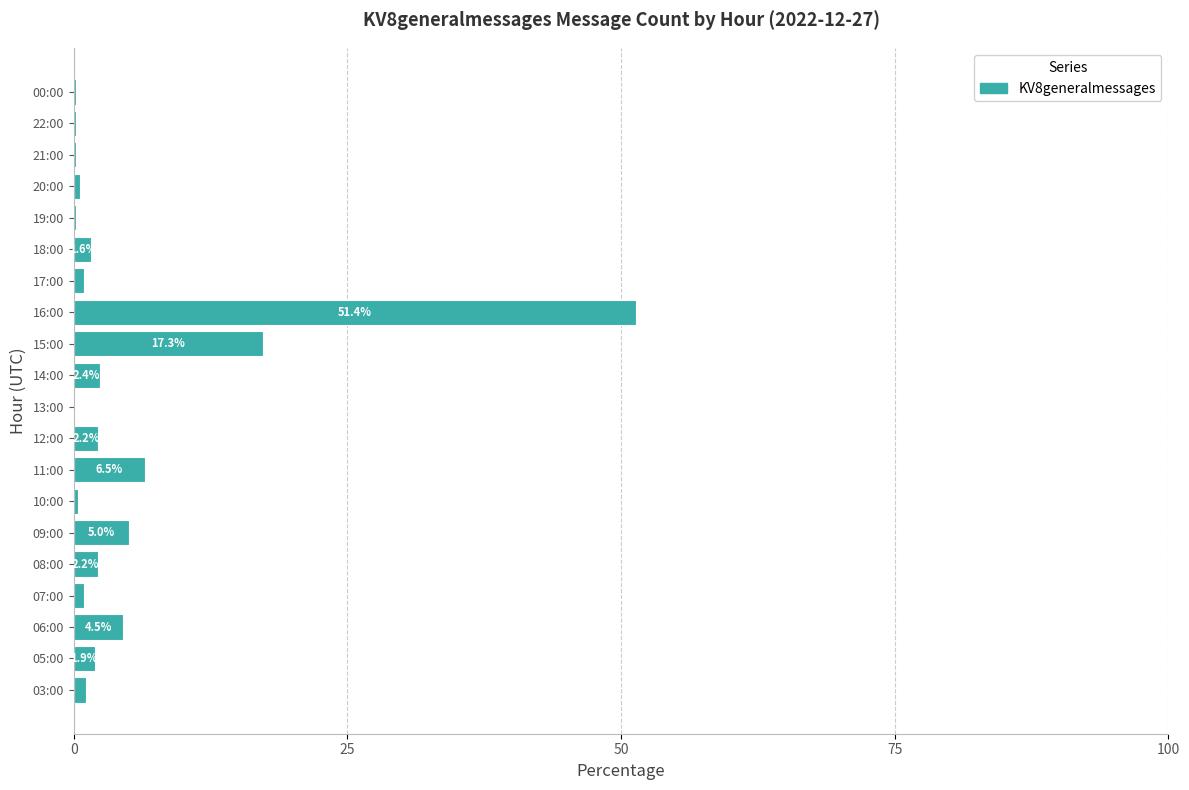

Is it true that the value at 16:00 is 67.8?

False